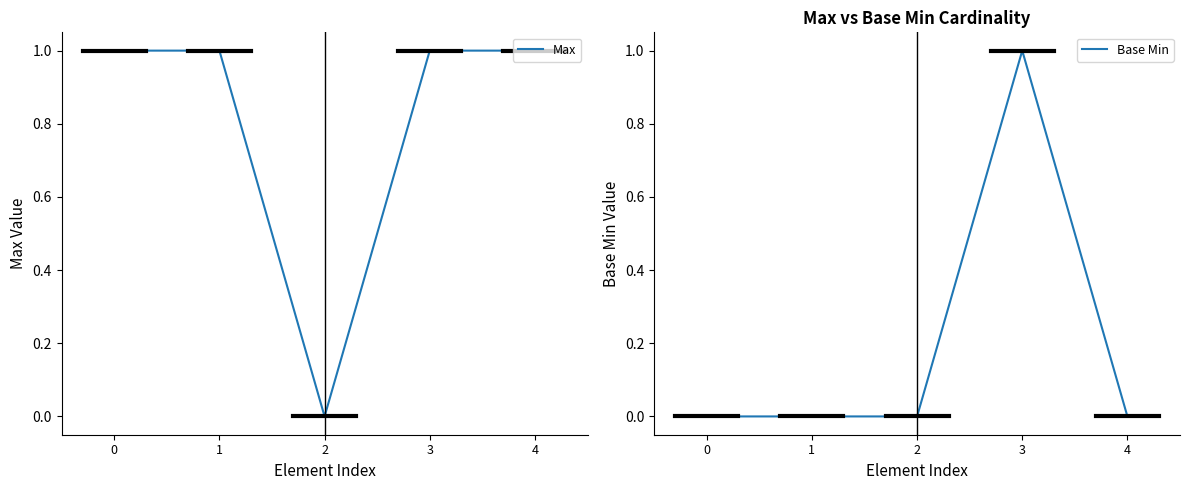

Rank the categories by Base Min value from lowest to highest.

0, 1, 2, 4, 3